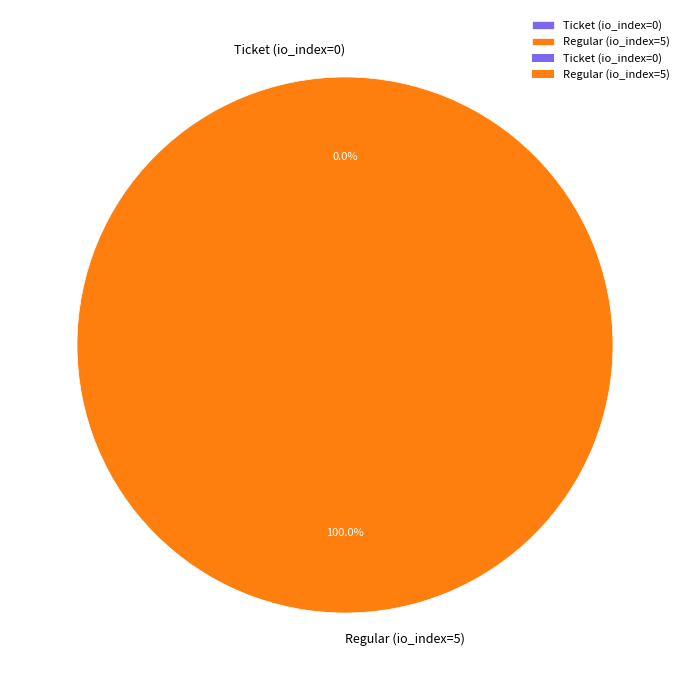

What is the largest slice in the pie chart?

Regular (io_index=5)